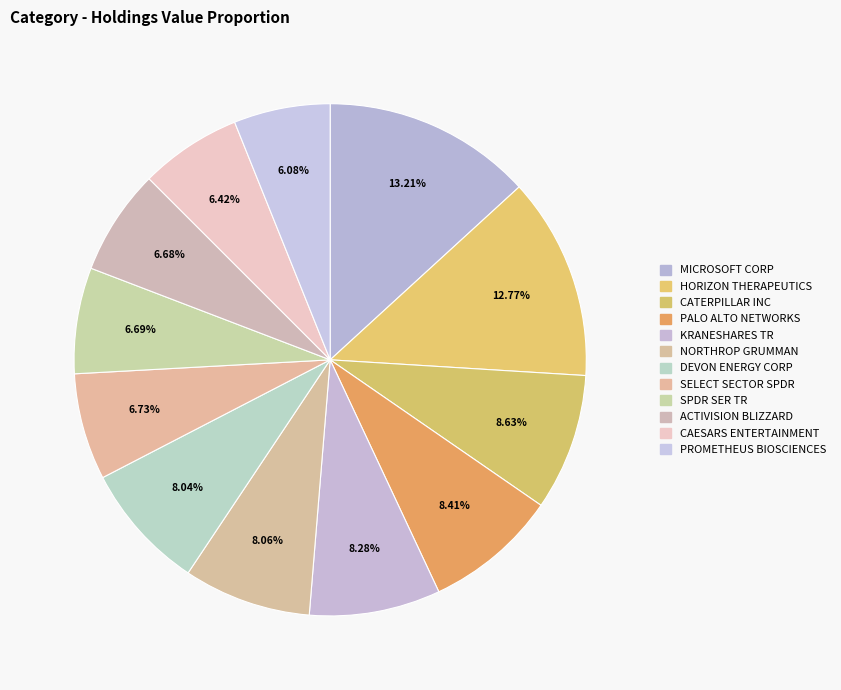

Count the number of slices in the pie.

12